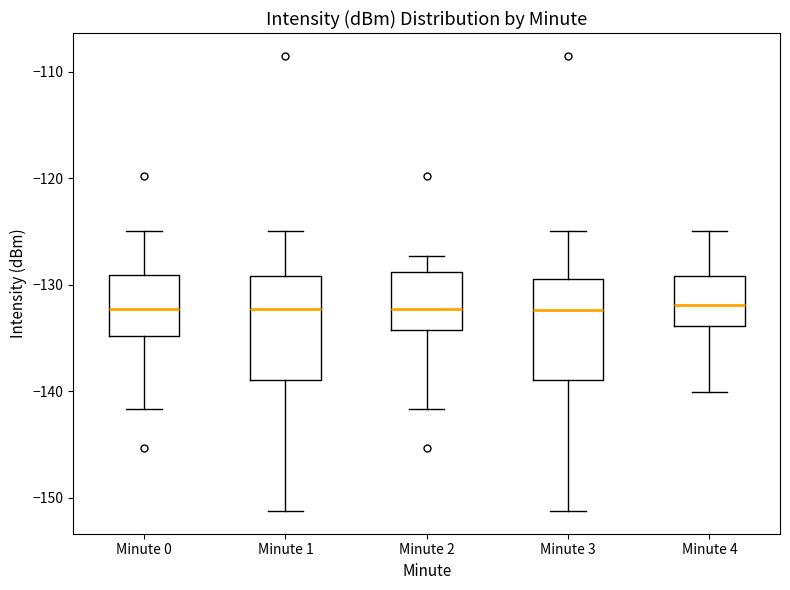

Where does the lower whisker of the box for Minute 0 end on the y-axis? The values are not printed on the chart, so give them approximately, as read against the axis.

-142